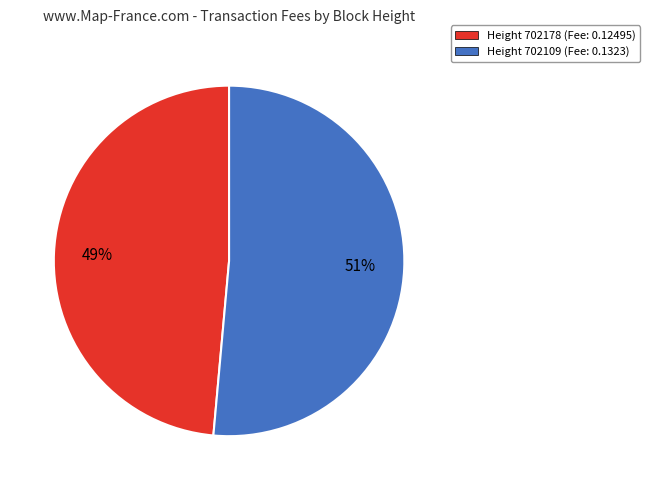

What percentage is the Height 702109 (Fee: 0.1323) slice, to the nearest percent?

51%